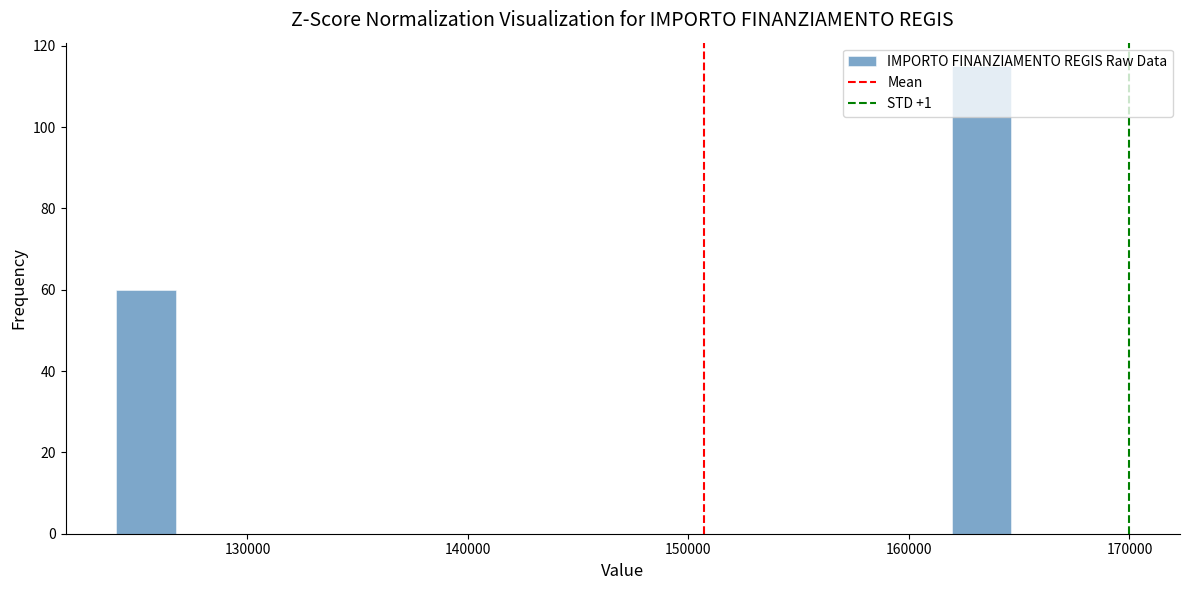

Read against the x-axis, roughly where is the centre of the tallest bar?

163000